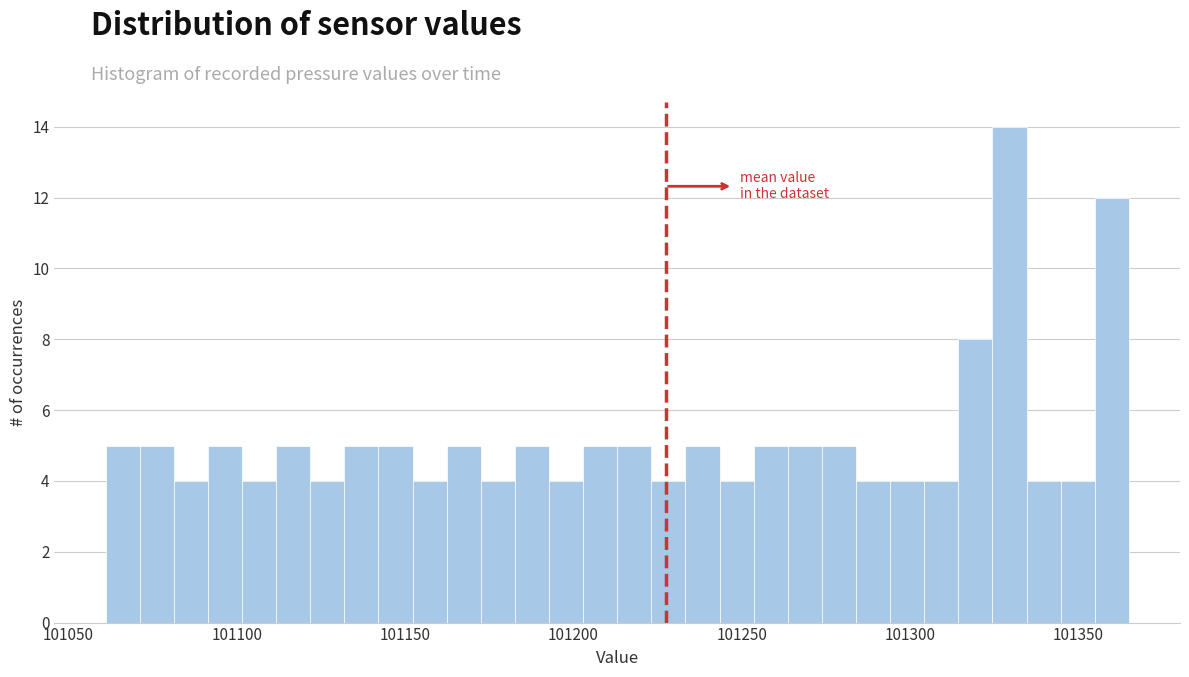

Read against the x-axis, roughly where is the centre of the tallest bar?

101330